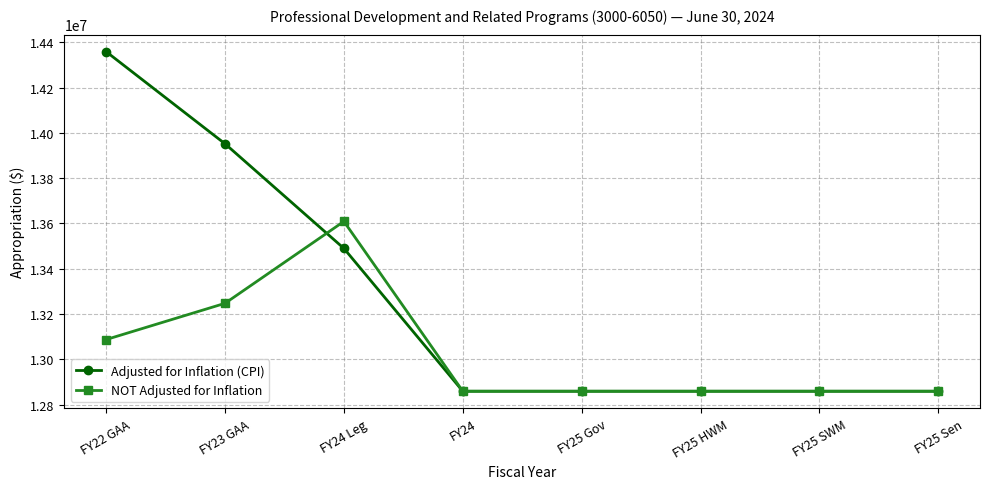

What are all the series names shown in the legend?

Adjusted for Inflation (CPI), NOT Adjusted for Inflation